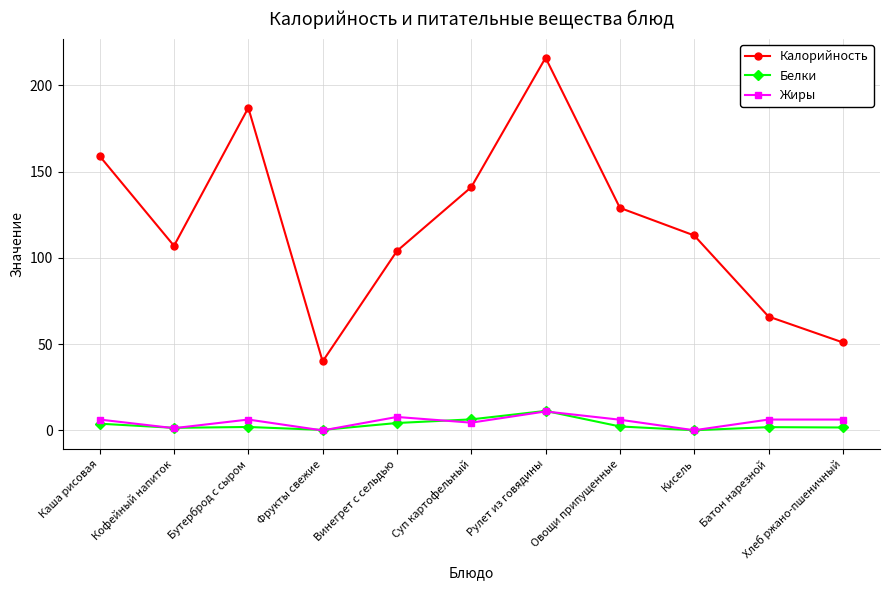

Which series has the largest total across all categories?

Калорийность